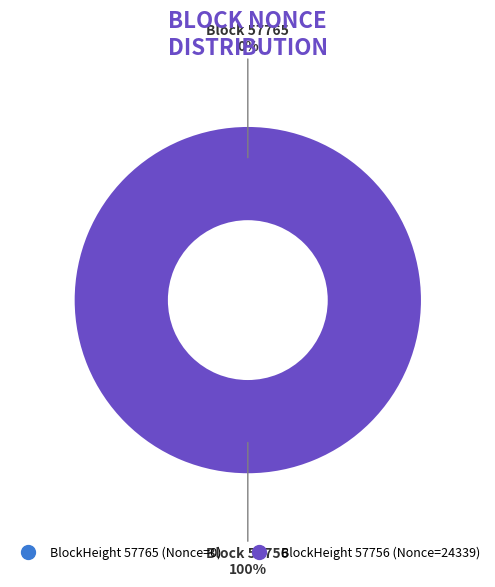

What percentage is the 57756 slice, to the nearest percent?

100%